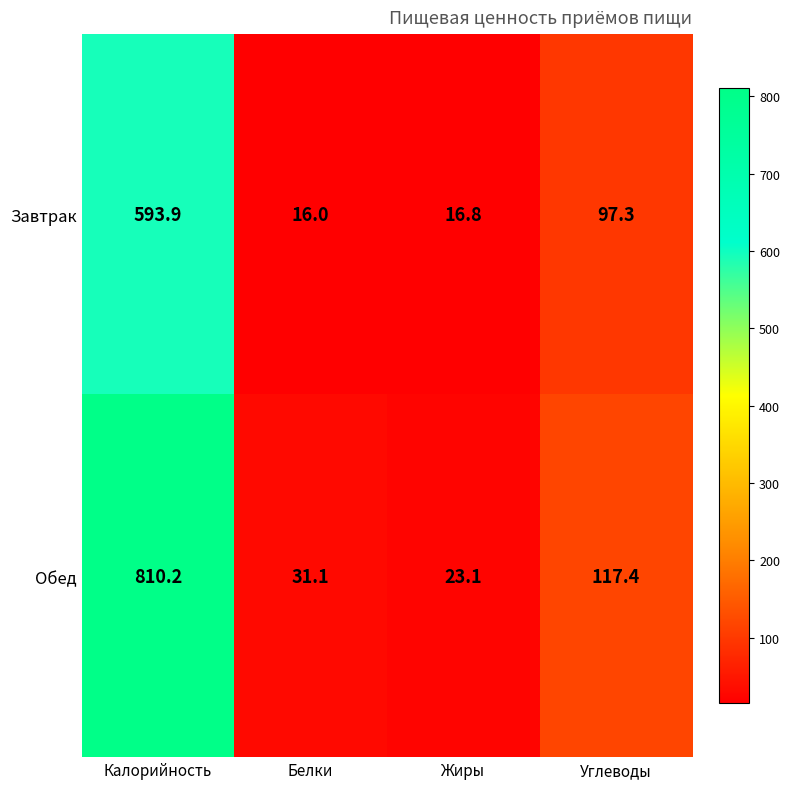

What is the sum of the Завтрак values at Жиры and Калорийность?

610.7